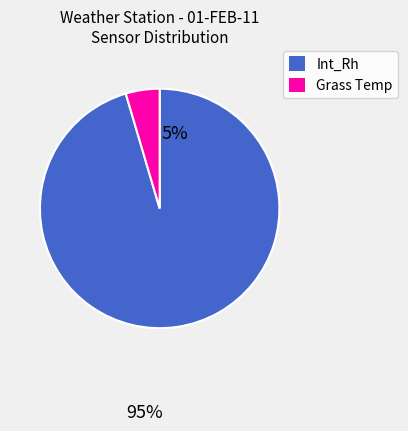

Count the number of slices in the pie.

2